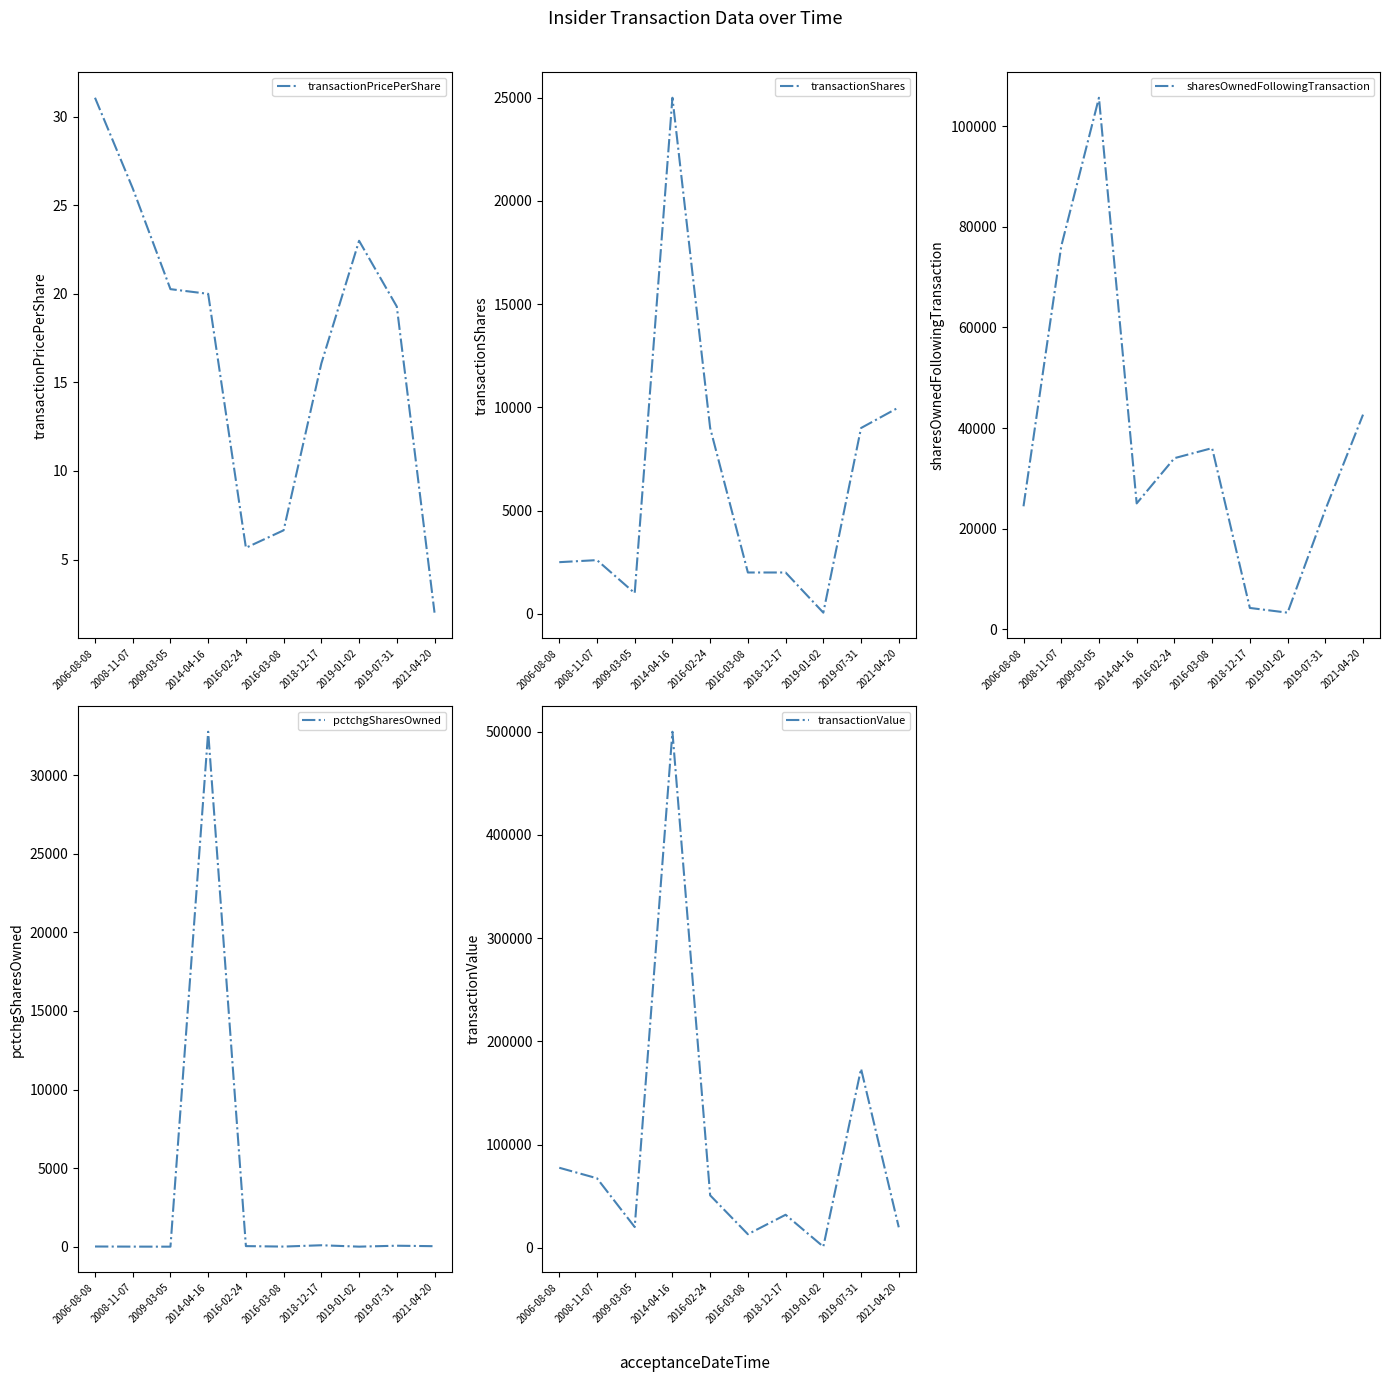

True or false: transactionShares and pctchgSharesOwned cross at least once.

True